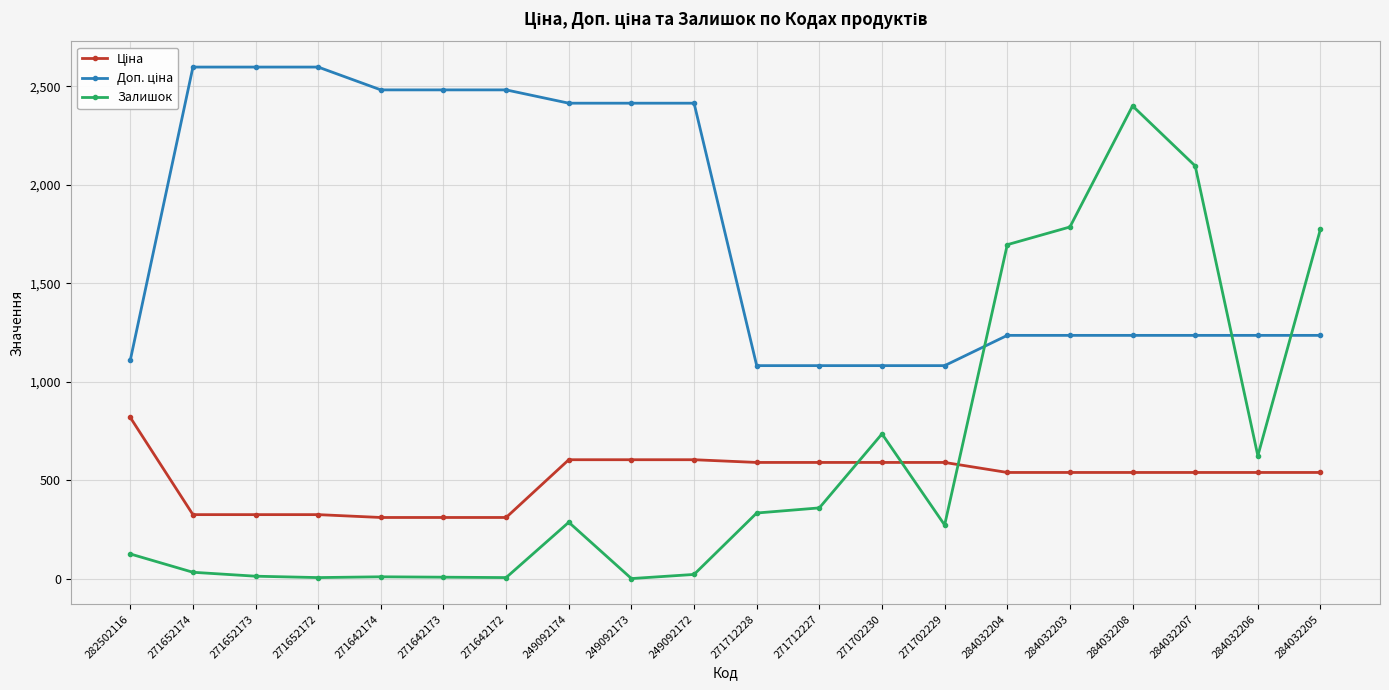

Which series changed the most between 249092174 and 284032207?

Залишок